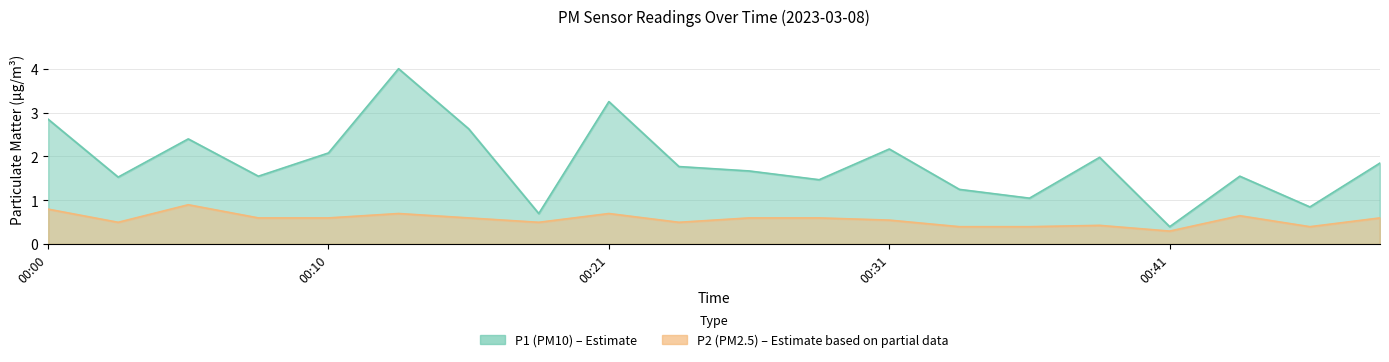

What is the total value across all series at 00:23?

2.3